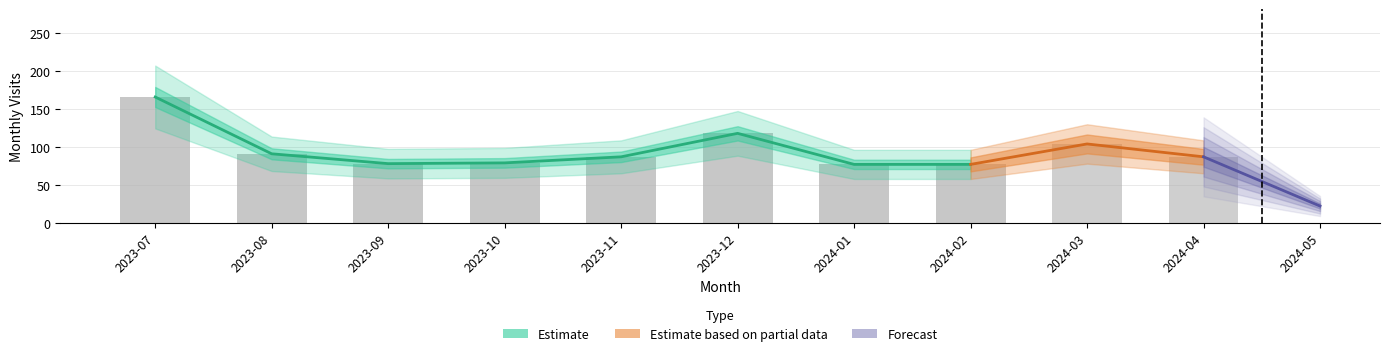

Rank the categories by value from highest to lowest.

2023-07, 2023-12, 2024-03, 2023-08, 2023-11, 2024-04, 2023-10, 2023-09, 2024-01, 2024-02, 2024-05